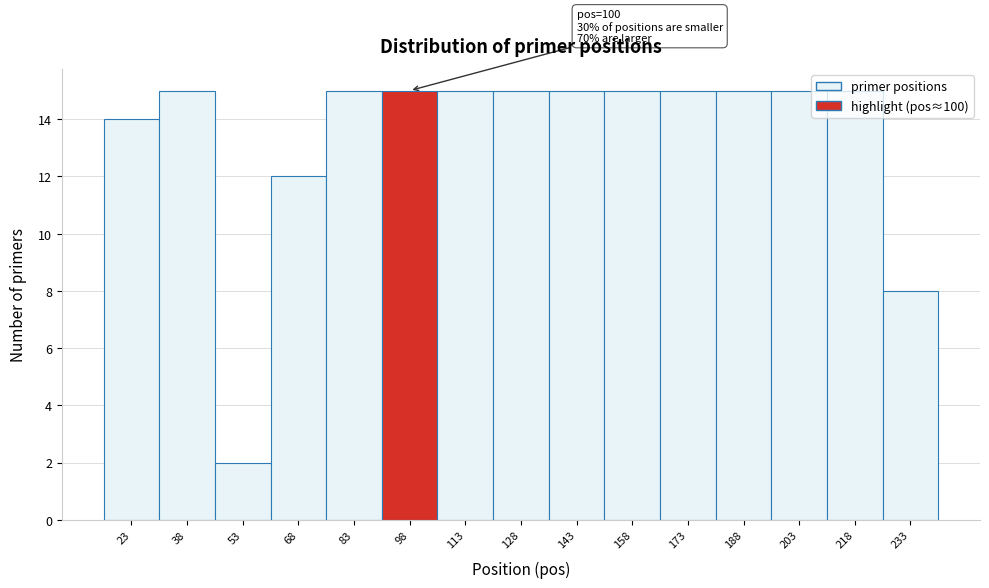

What is the value of the 10th bar from the left?

15